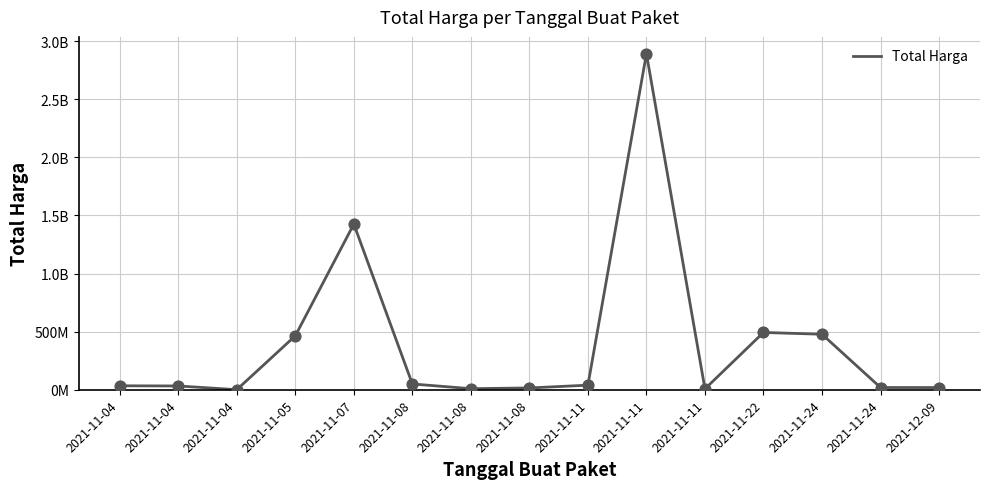

Approximately how many times larger is the value at 2021-11-04 compared to 2021-11-11?

0.8